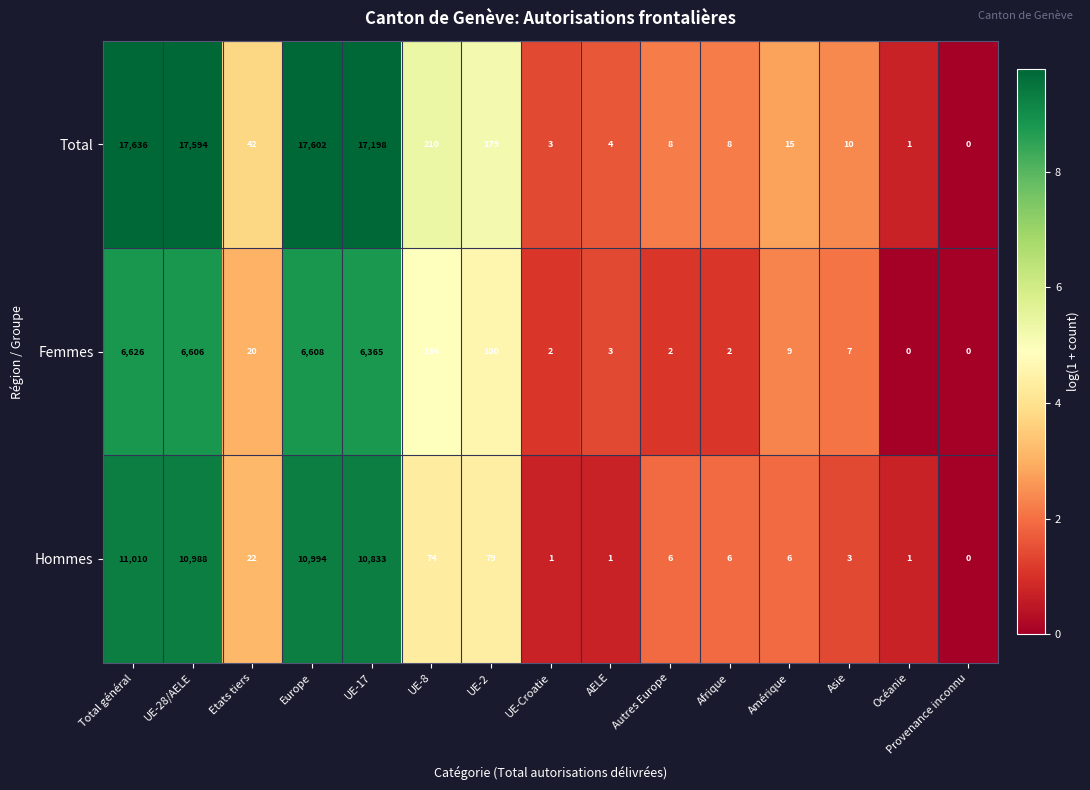

The Hommes series shows 10833 at UE-17. True or false?

True